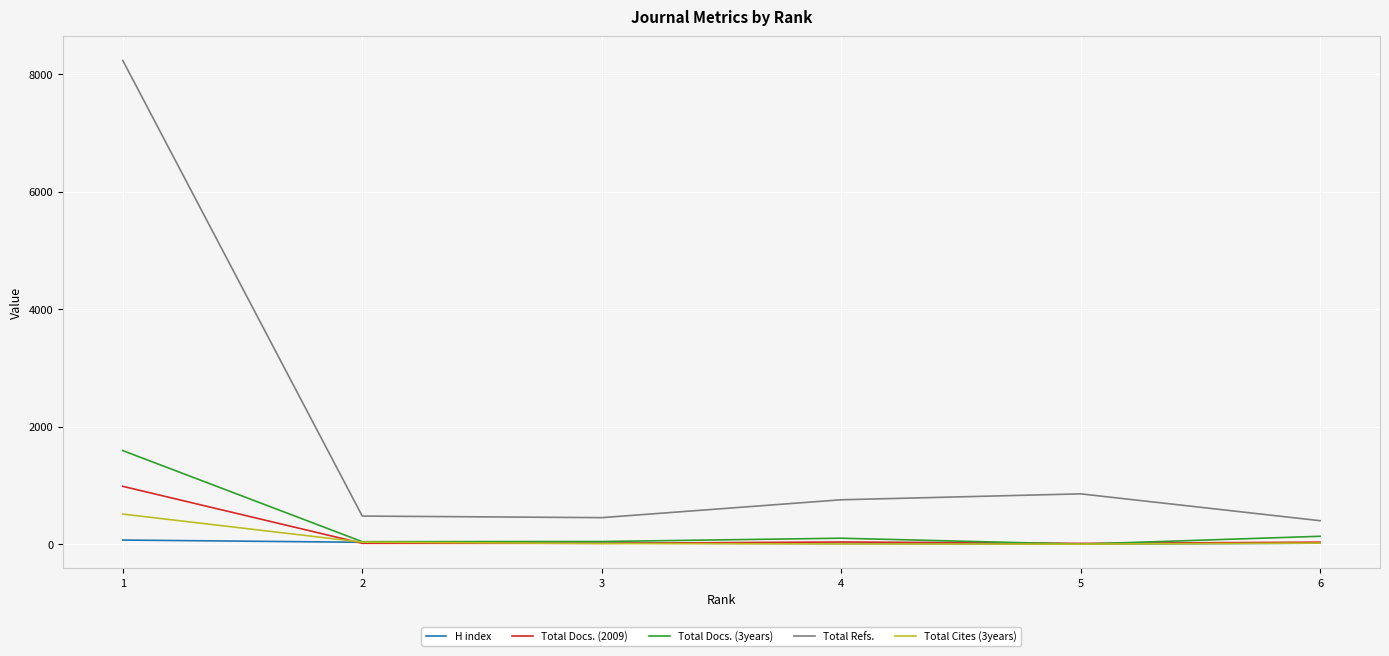

Which series has the largest range (max minus min)?

Total Refs.